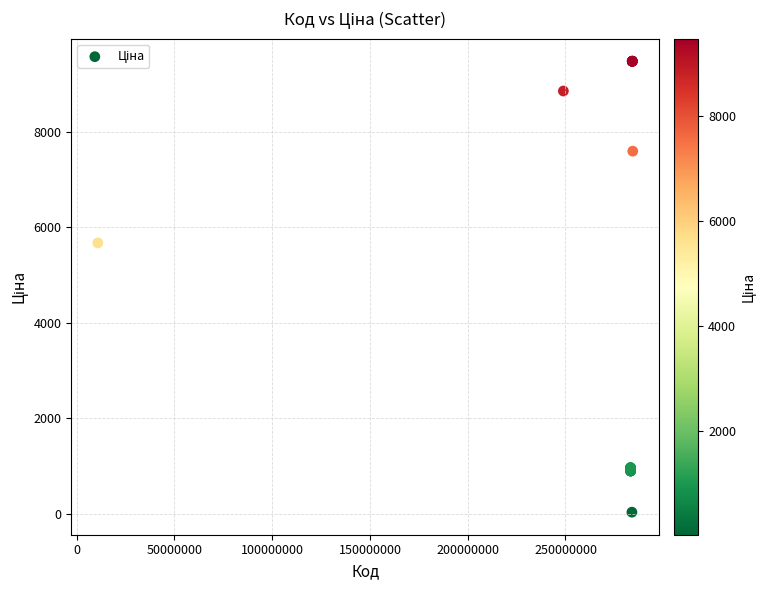

What Y value in the scatter plot is closest to 4756?

5673.8